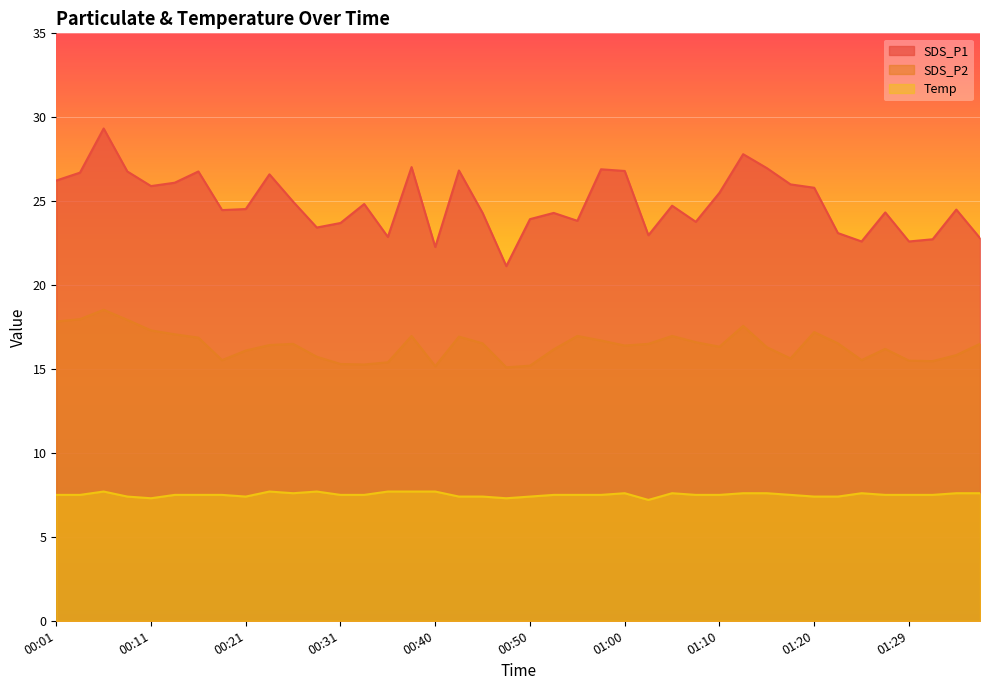

Which series has the largest range (max minus min)?

SDS_P1